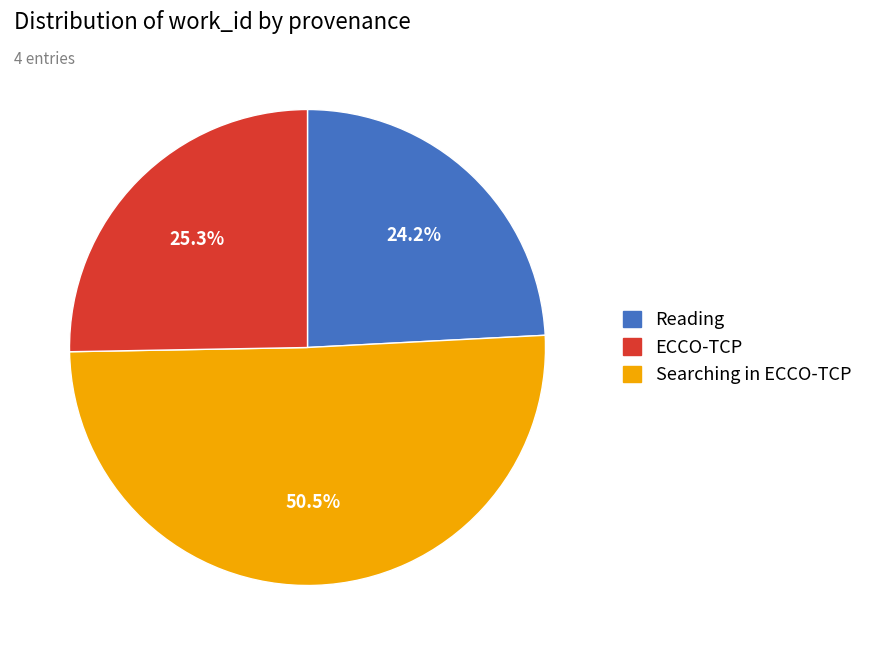

Does any single category account for the majority?

Yes